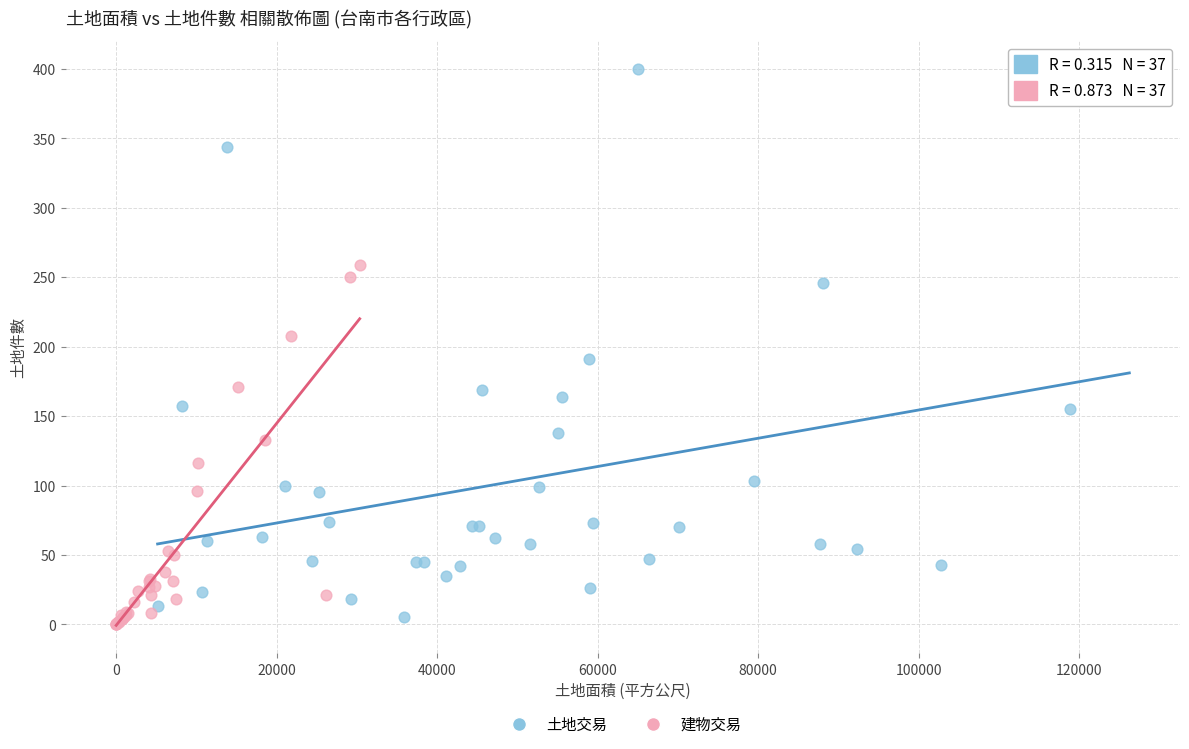

What are all the series names shown in the legend?

土地交易, 建物交易